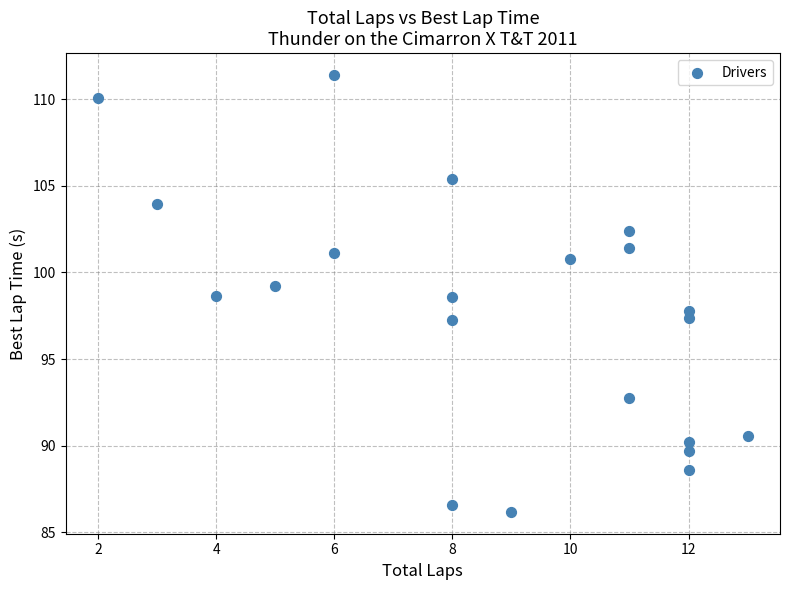

What is the range of X values (max minus min)?

11.0